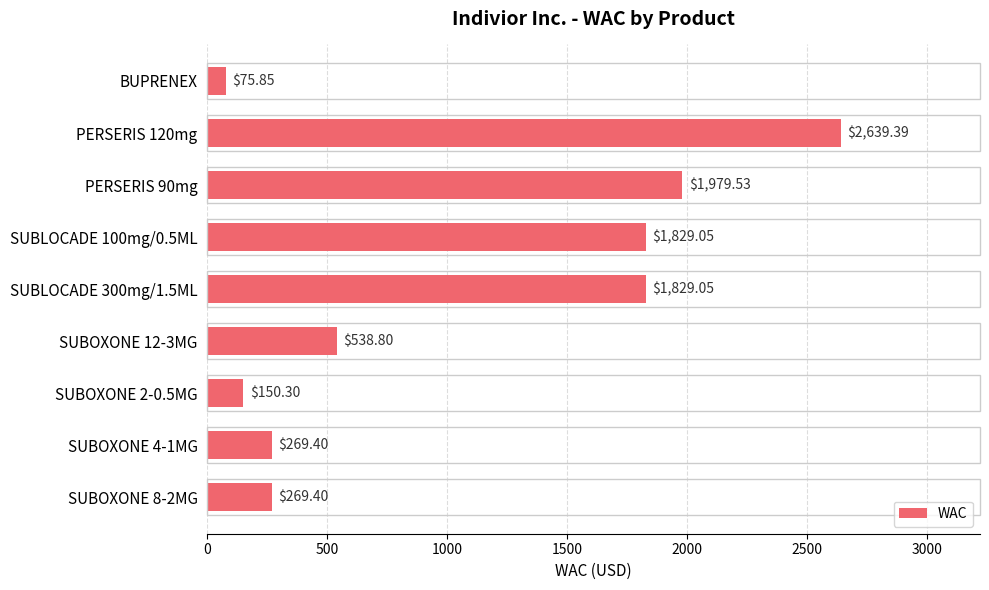

What is the difference between the maximum and minimum values?

2563.5